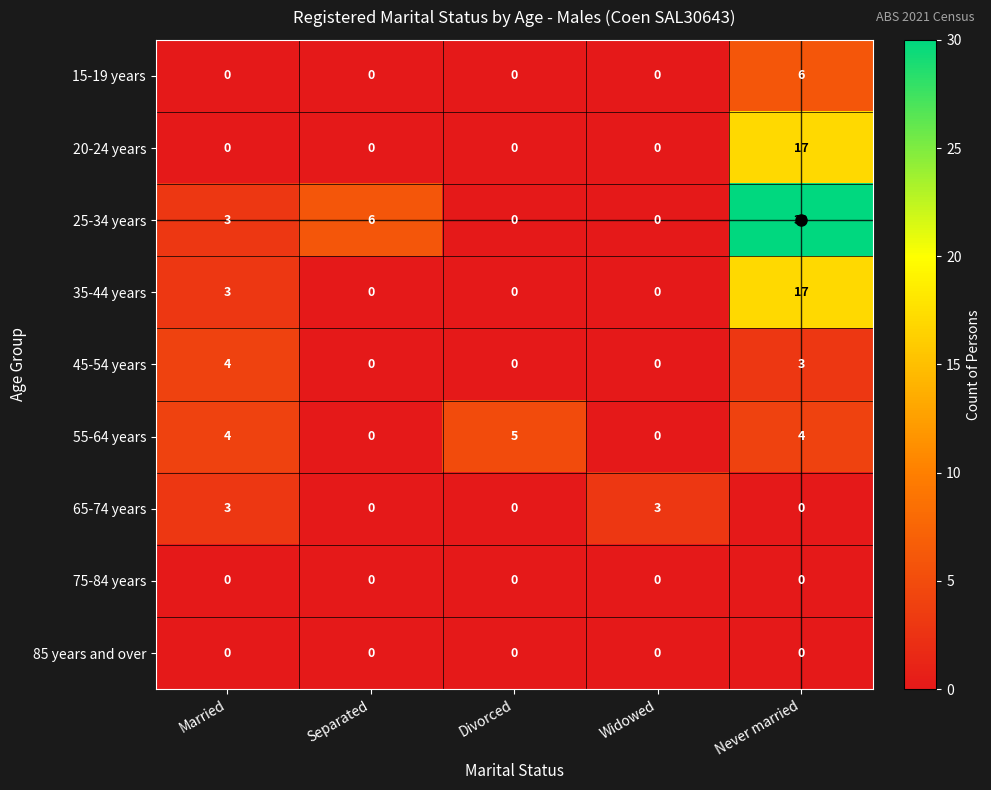

What is the difference between the 45-54 years values at Never married and Widowed?

3